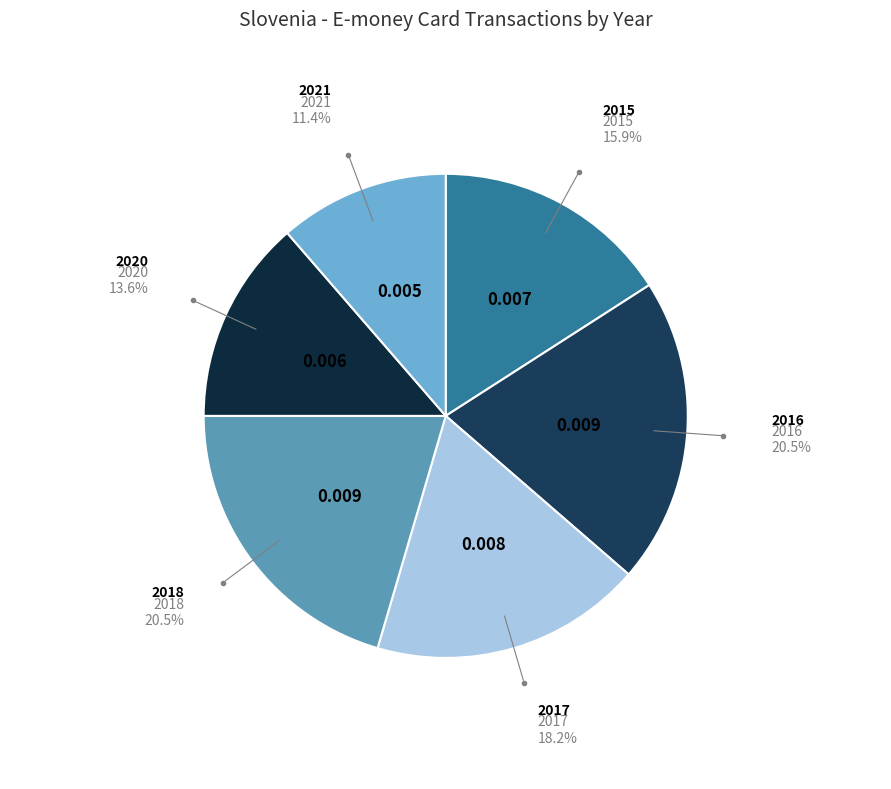

Is it true that 2016 is 20% of the pie?

True